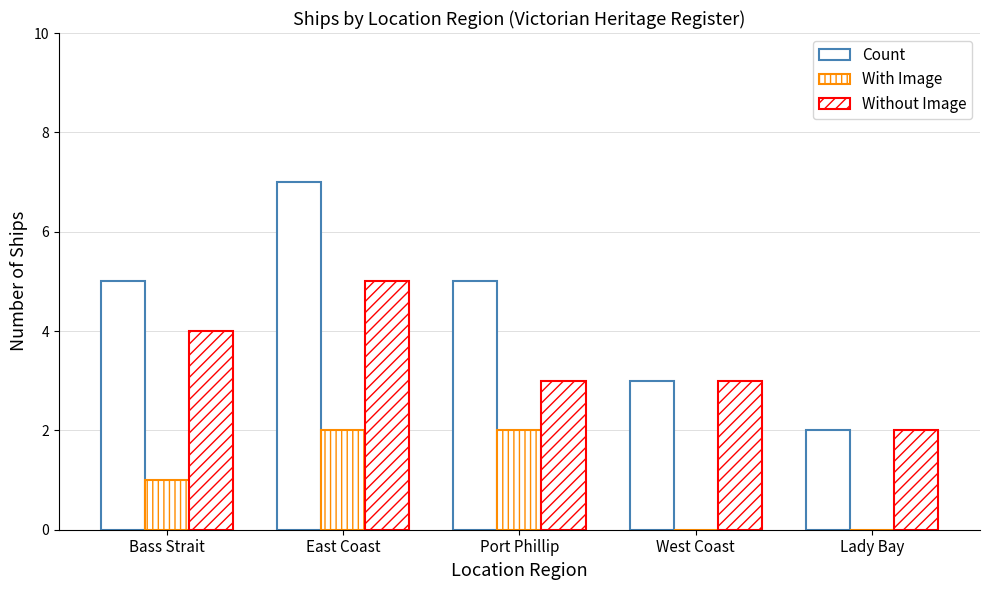

How many categories are shown in the chart?

5